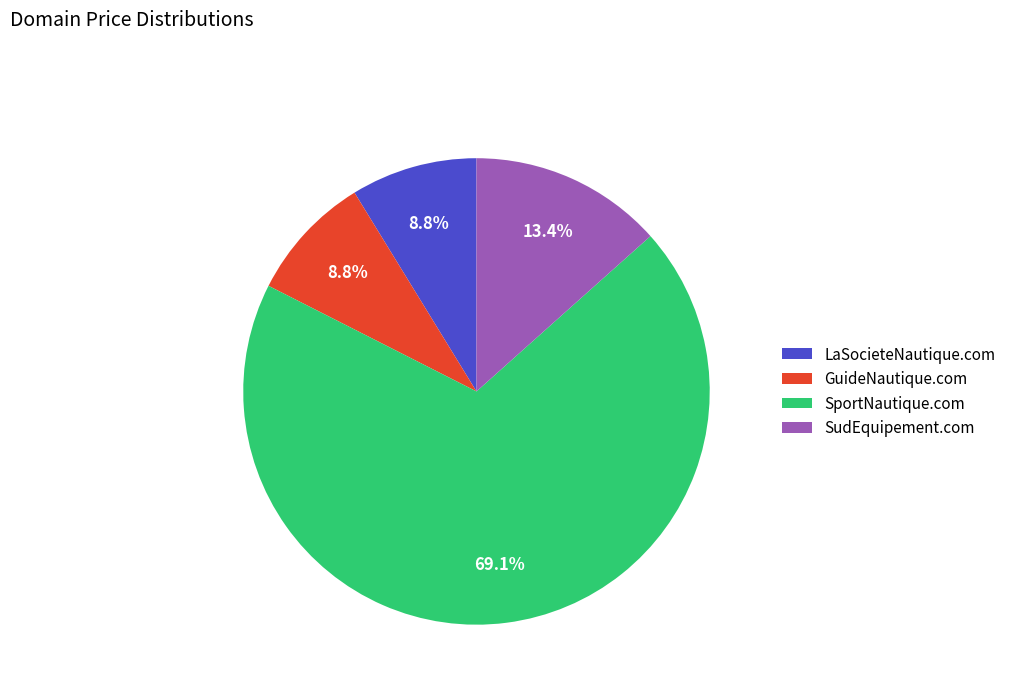

The SudEquipement.com slice represents 24% of the pie. True or false?

False